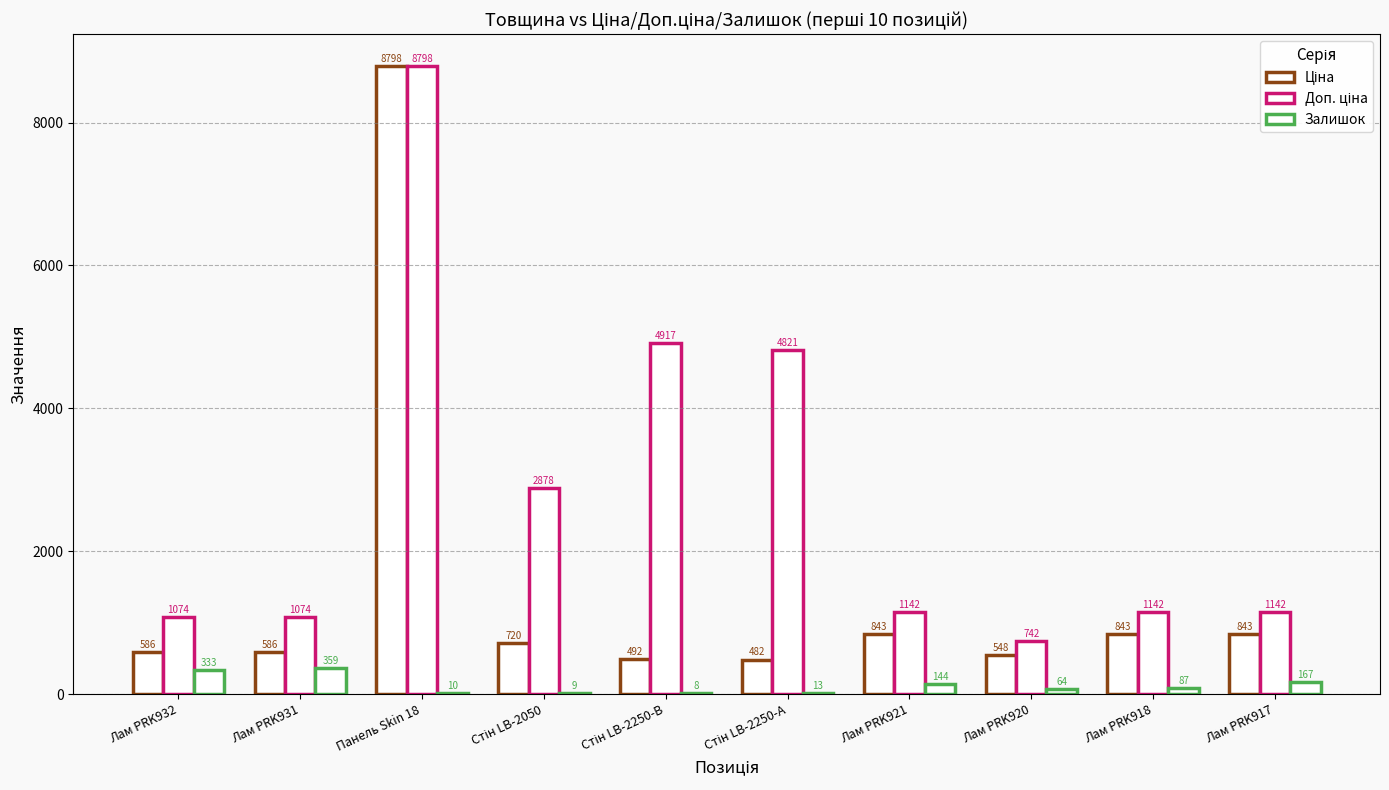

What is the maximum value for Доп. ціна?

8797.6